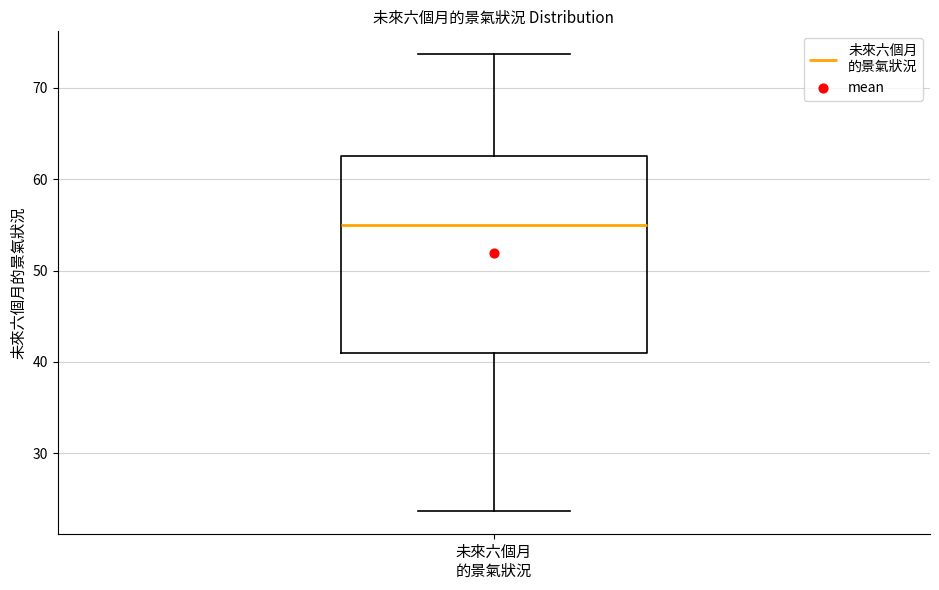

Read this box plot against the y-axis: the position of the median line, the range covered by the box, and the ends of both whiskers. The values are not printed on the chart, so give them approximately, as read against the axis.

median 55, box 41 to 63, whiskers 24 to 74